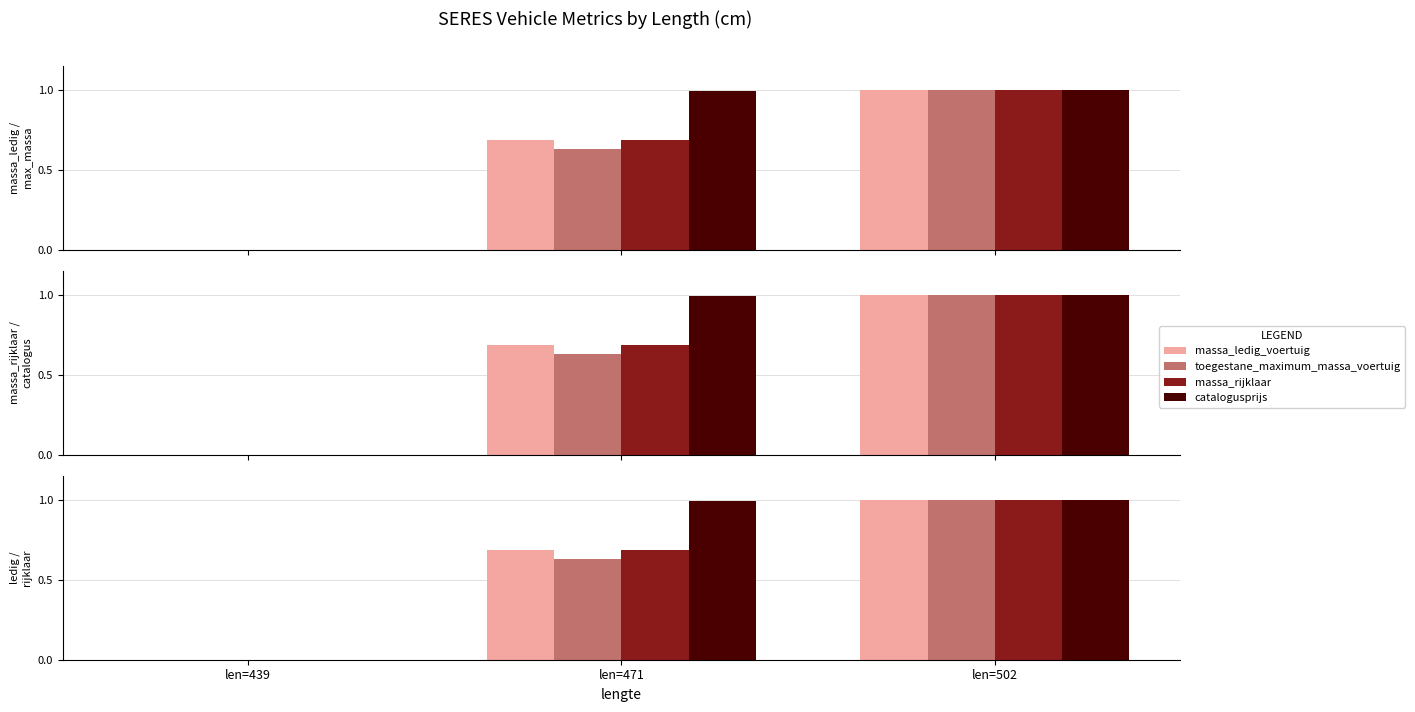

At which category is the sum across all series the highest?

len=502